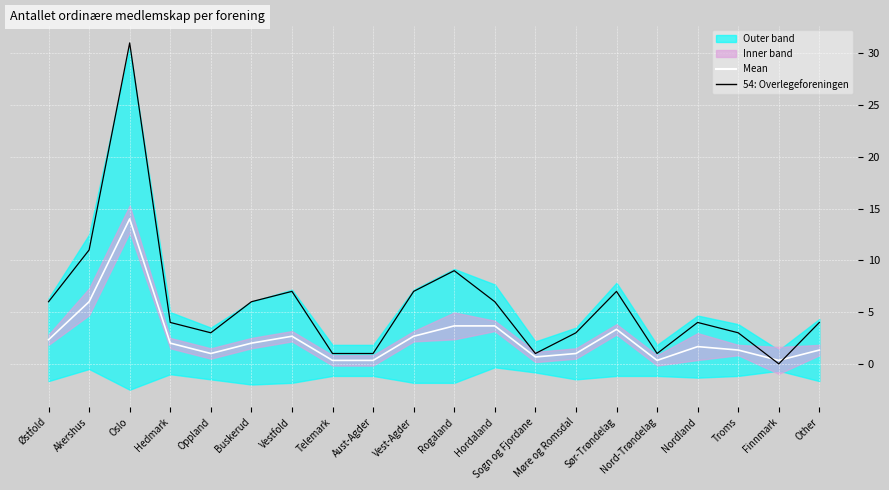

Rank the series by their average value, from lowest to highest.

Mean, 54: Overlegeforeningen